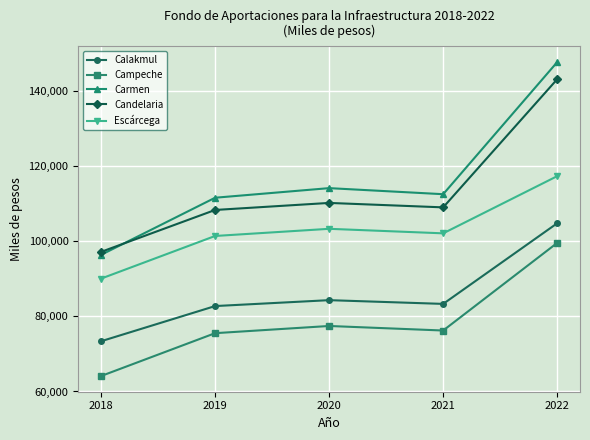

How many data points in Campeche are less than 76211?

2